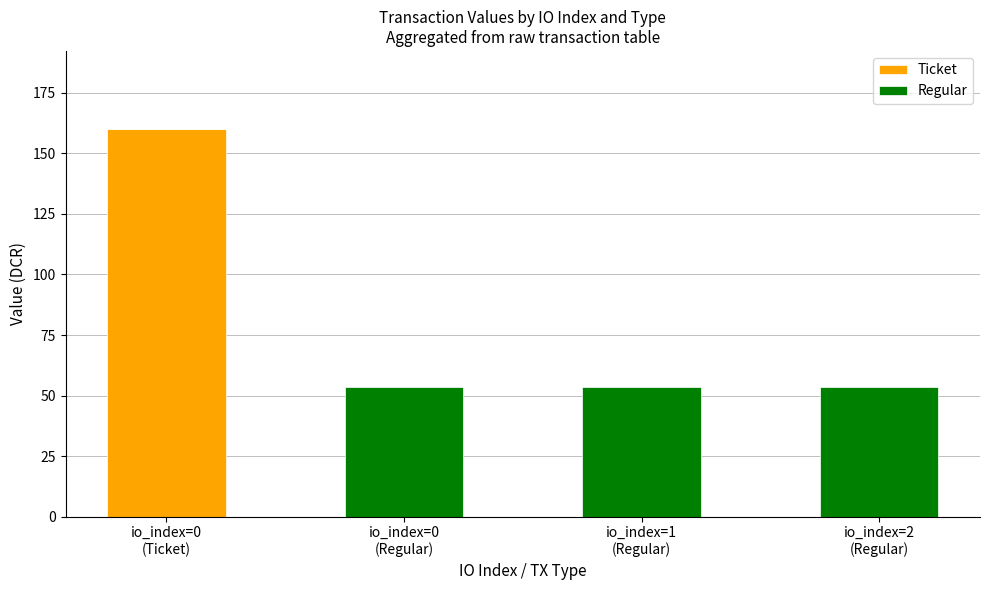

What is the maximum value for Ticket?

160.3